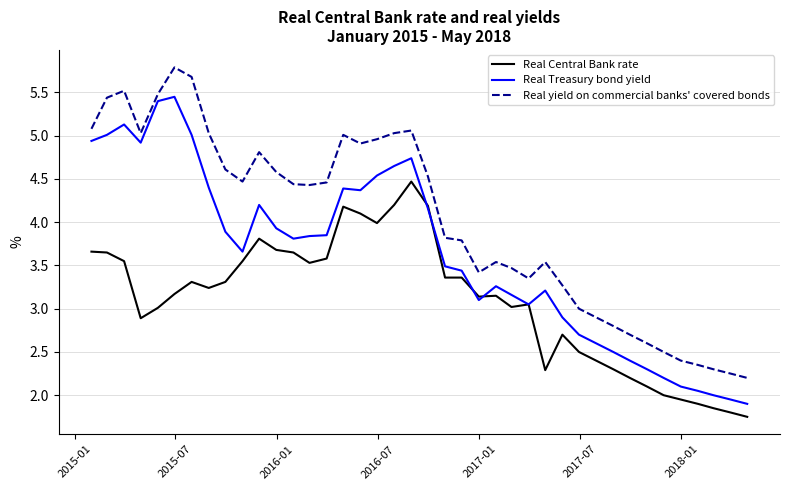

Rank the series by their average value, from lowest to highest.

Real Central Bank rate, Real Treasury bond yield, Real yield on commercial banks' covered bonds